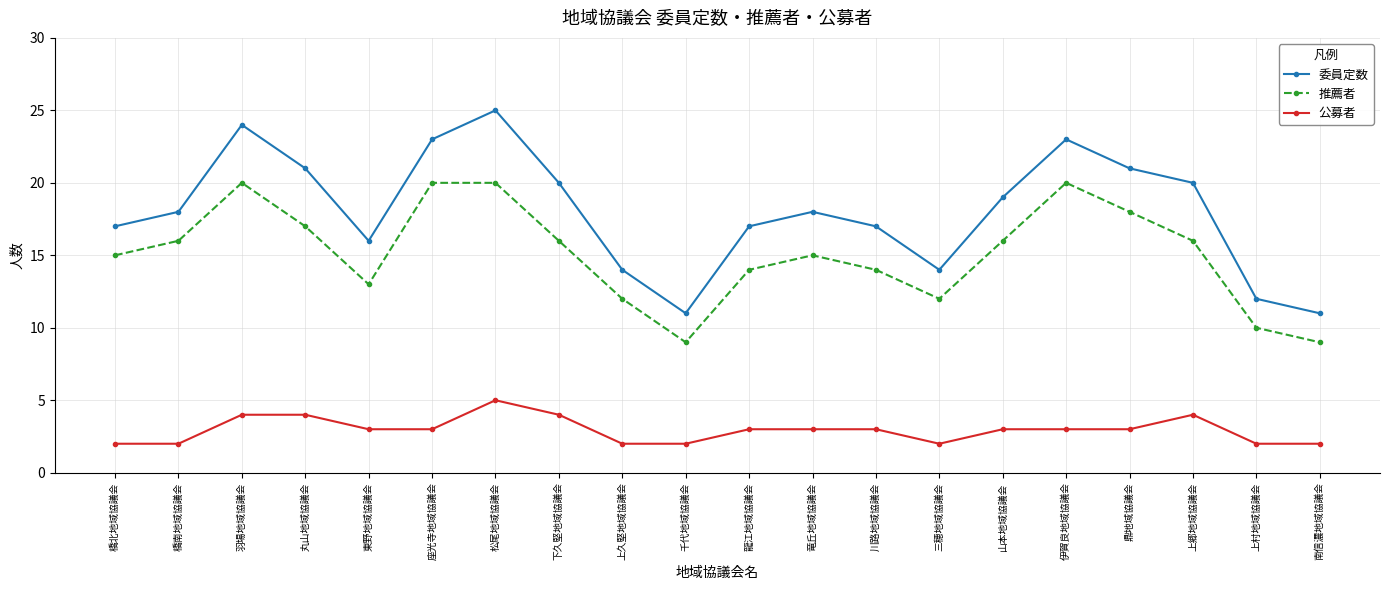

Reading left to right, what are all the values shown in this chart?

委員定数: 17	18	24	21	16	23	25	20	14	11	17	18	17	14	19	23	21	20	12	11
推薦者: 15	16	20	17	13	20	20	16	12	9	14	15	14	12	16	20	18	16	10	9
公募者: 2	2	4	4	3	3	5	4	2	2	3	3	3	2	3	3	3	4	2	2